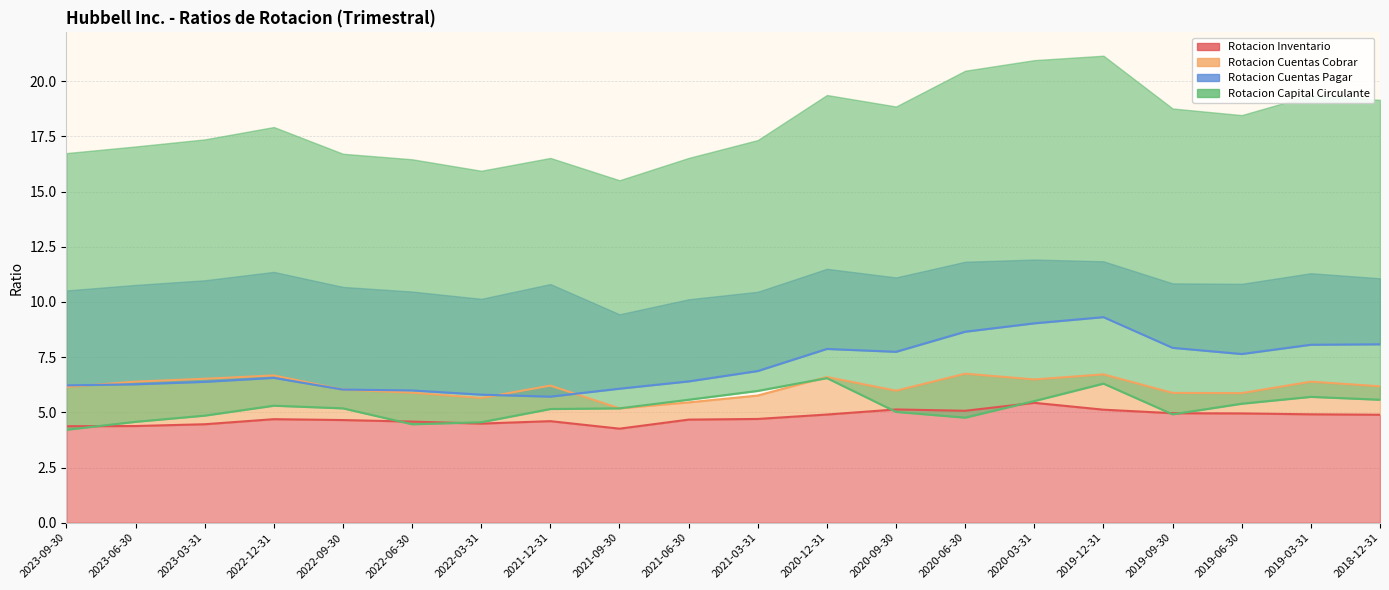

What is the difference between the maximum and second lowest values in the Rotacion Cuentas Cobrar series?

1.3